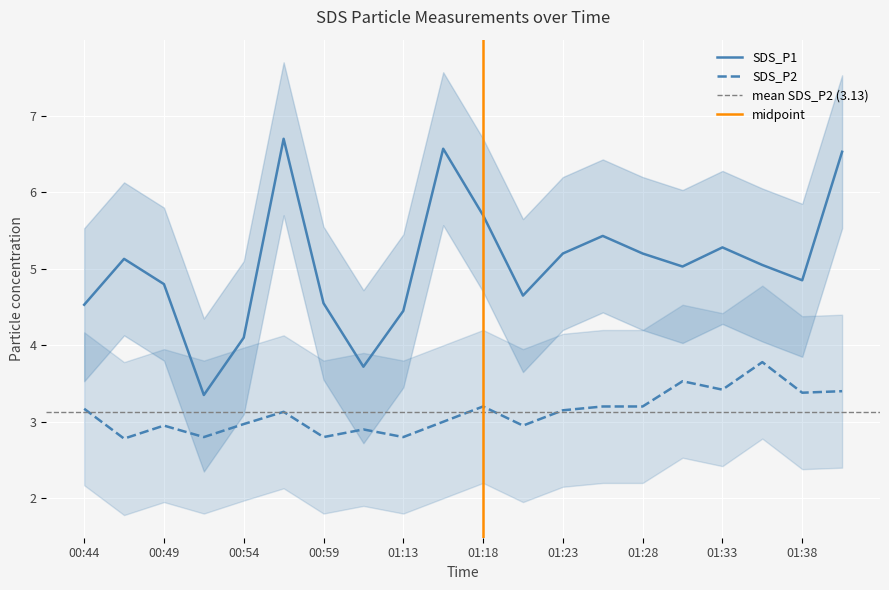

What is the total value across all series at 01:28?

8.4